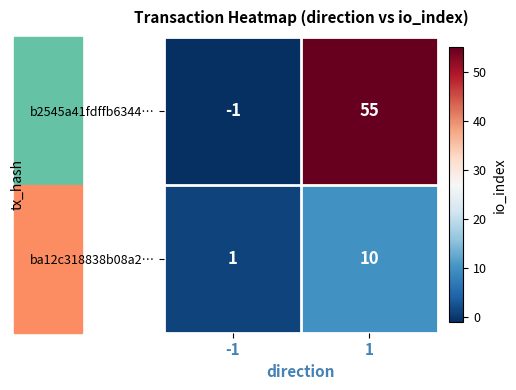

What is the maximum value shown in the chart?

55